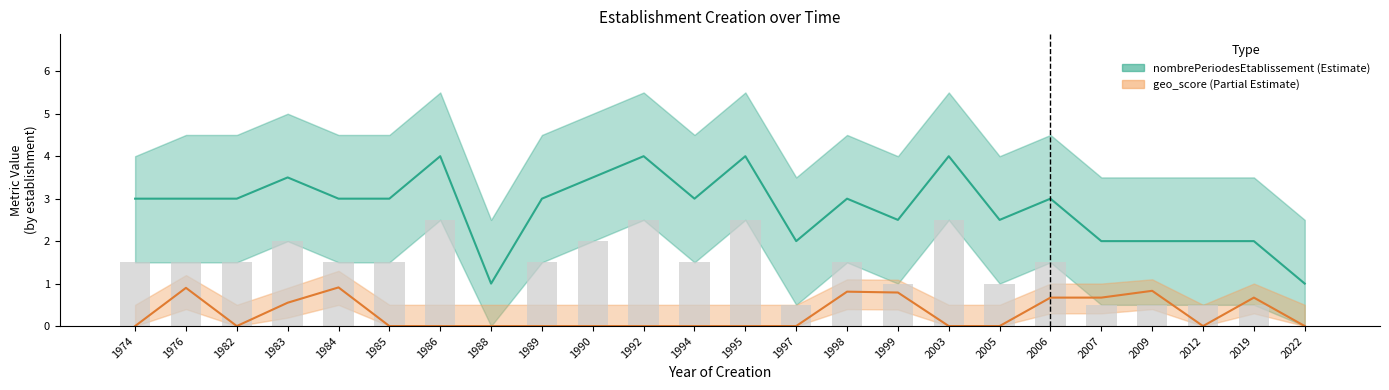

How many categories are shown in the chart?

24